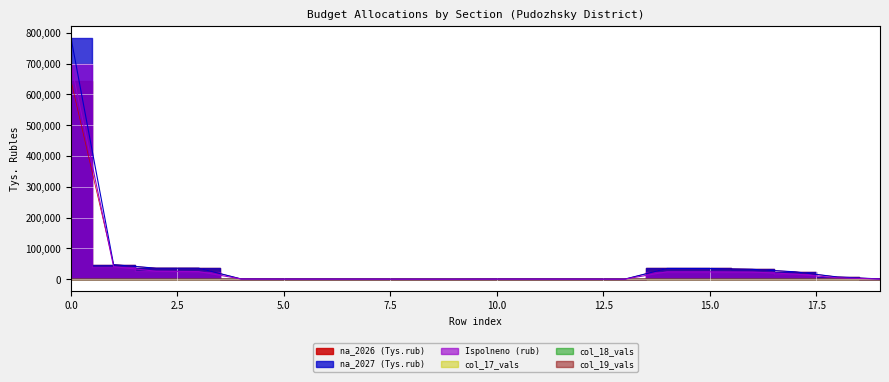

Reading left to right, what are all the values shown in this chart?

na_2026: 644393.7	47417.2	35814.3	35814.3	756.1	366.0	366.0	268.8	81.2	16.0	390.1	390.1	299.6	90.5	35058.2	34935.7	32180.8	24014.9	7252.5	913.5
na_2027: 783200.3	47243.5	35652.1	35652.1	708.6	343.0	343.0	251.2	75.8	16.0	365.6	365.6	280.8	84.8	34943.5	34828.6	32073.8	24014.9	7252.5	806.4
Ispolneno: 698397.7	40770.4	25894.3	24722.5	609.7	295.2	295.2	233.5	61.8	0.0	314.5	314.5	248.5	66.0	24112.7	24013.6	23215.6	16774.4	4526.6	440.2